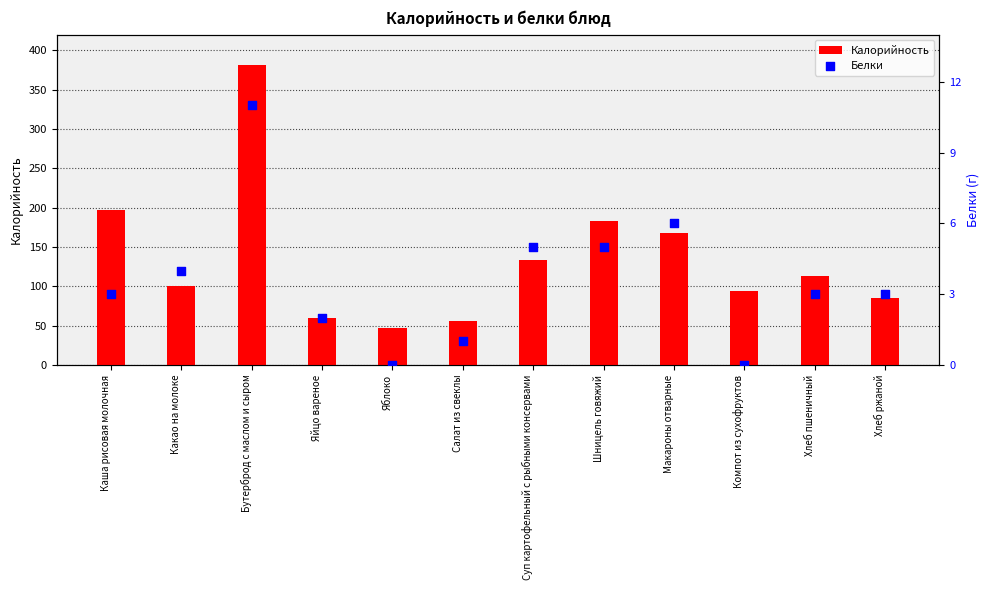

Which series contains the highest Y value?

Калорийность